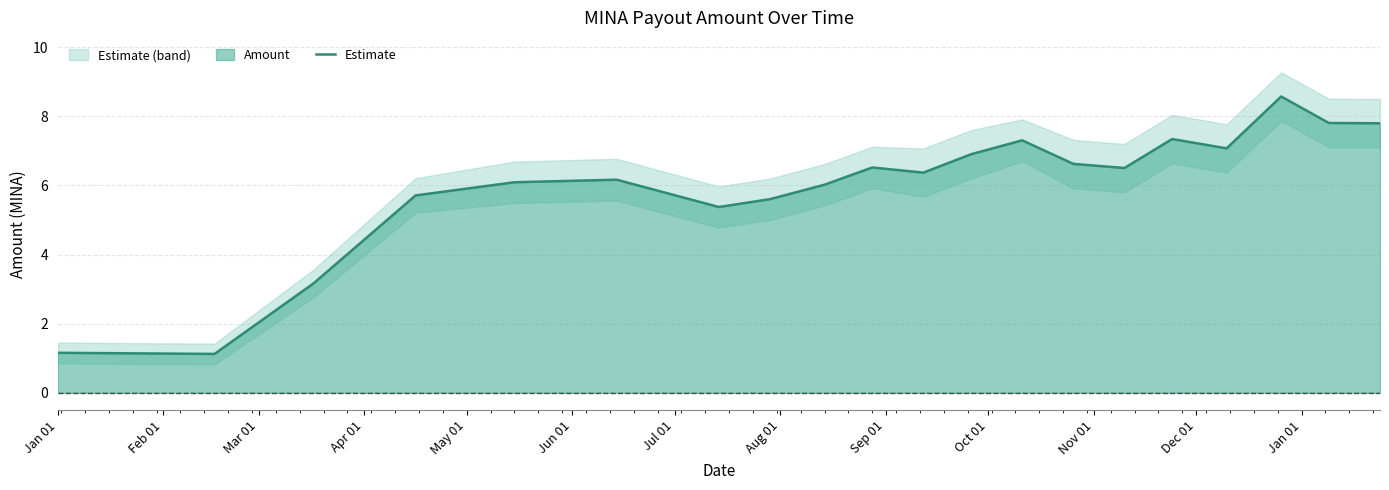

Reading left to right, extract all data points from this chart.

1.2	1.1	3.2	5.7	6.1	6.2	5.4	5.6	6.0	6.5	6.4	6.9	7.3	6.6	6.5	7.3	7.1	8.6	7.8	7.8